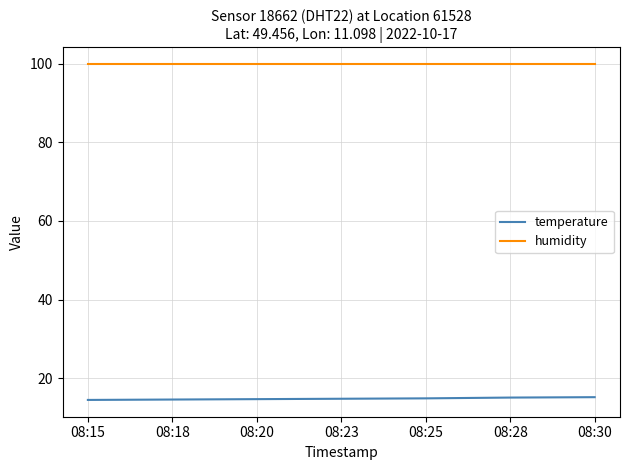

What is the difference between the highest and lowest values at 08:18?

85.3